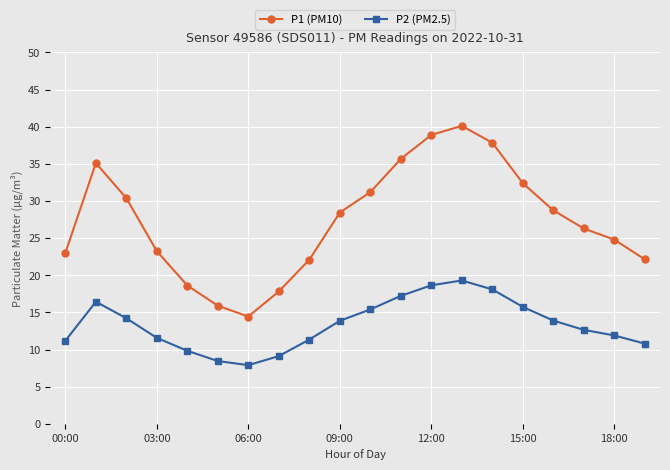

Which series has the largest total across all categories?

P1 (PM10)